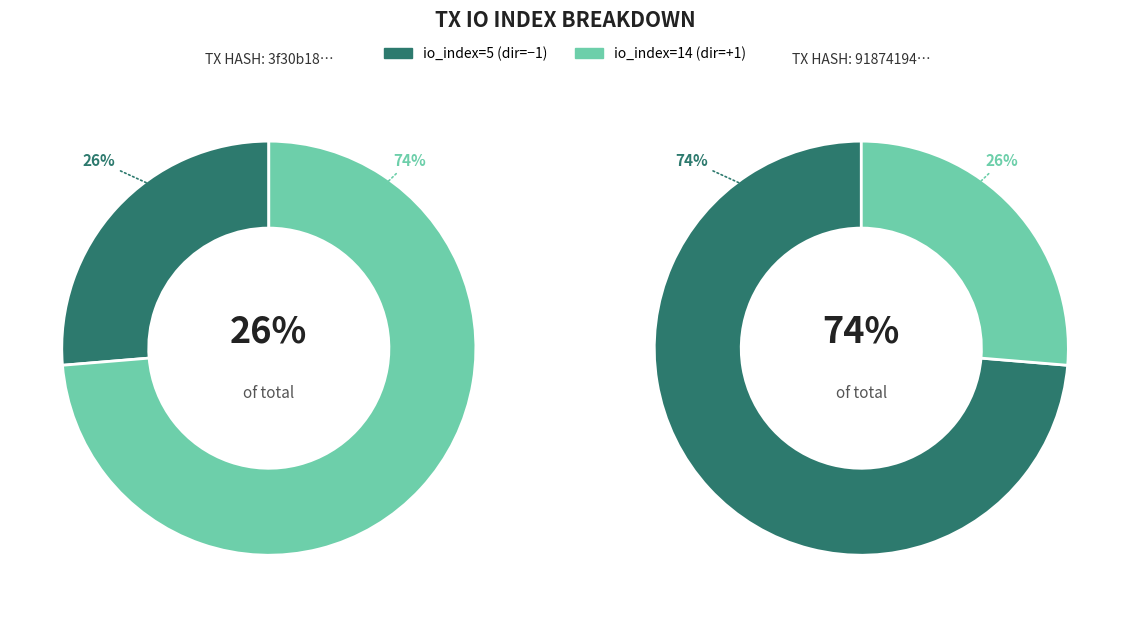

To the nearest percent, what is the combined percentage of direction=1 (io_index=14) and direction=-1 (io_index=5)?

100%